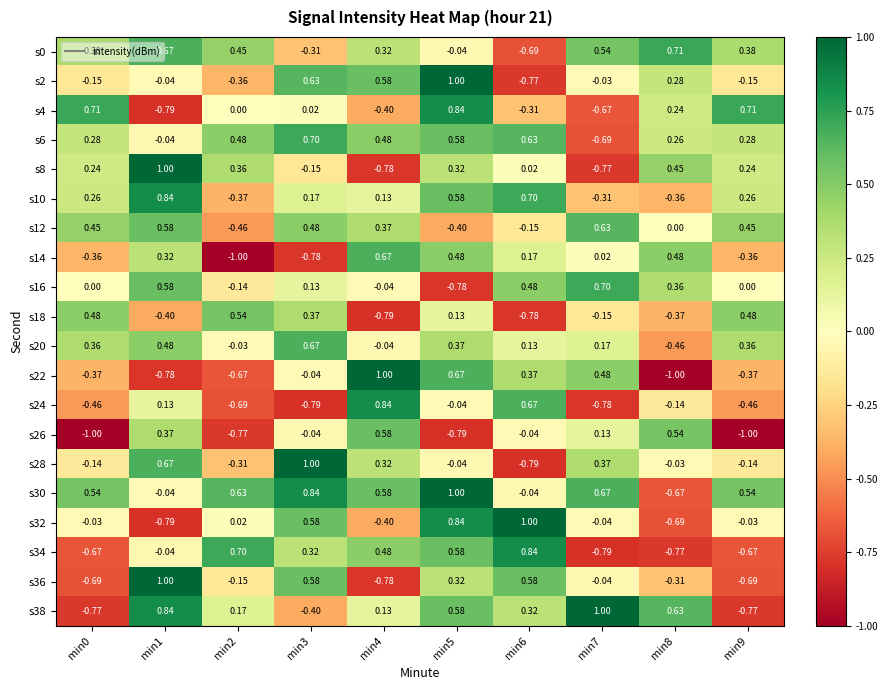

Is the value of s26 at min4 greater than the value of s22 at min3?

Yes